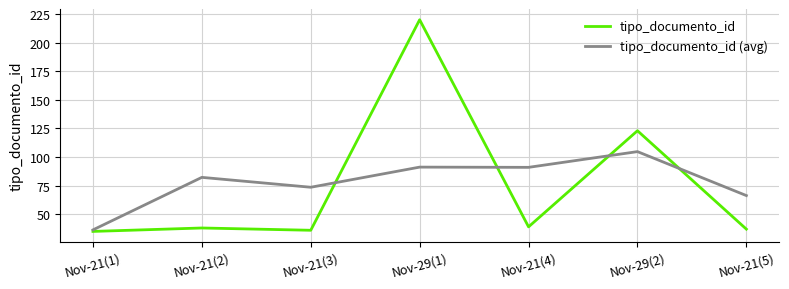

After their last crossing, which series has the higher values: tipo_documento_id or tipo_documento_id (avg)?

tipo_documento_id (avg)